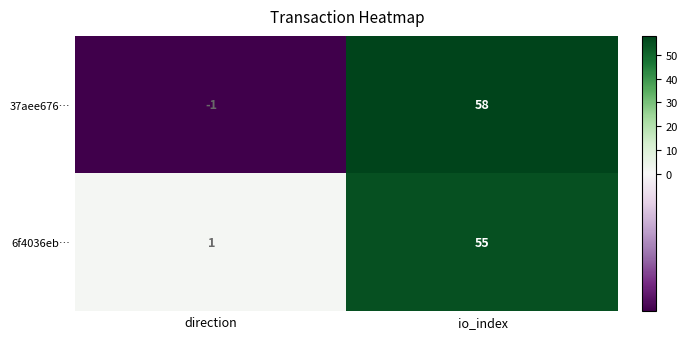

What is the spread (max minus min) of values at io_index?

3